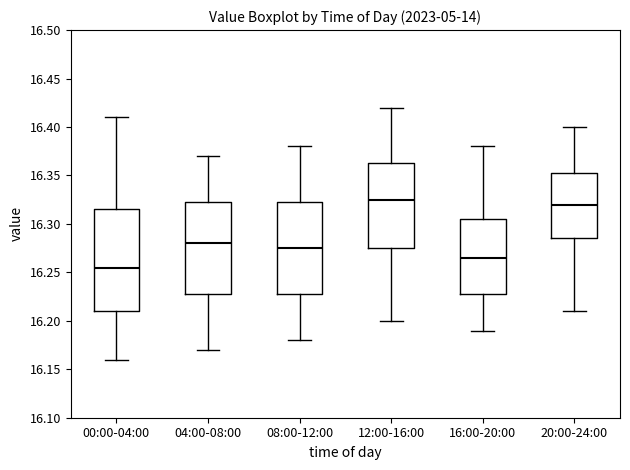

Reading left to right, read every box against the y-axis: the position of its median line, the range the box covers, and the ends of its whiskers. The values are not printed on the chart, so give them approximately, as read against the axis.

00:00-04:00: median 16.255, box 16.210 to 16.315, whiskers 16.160 to 16.410
04:00-08:00: median 16.280, box 16.230 to 16.325, whiskers 16.170 to 16.370
08:00-12:00: median 16.275, box 16.230 to 16.325, whiskers 16.180 to 16.380
12:00-16:00: median 16.325, box 16.275 to 16.365, whiskers 16.200 to 16.420
16:00-20:00: median 16.265, box 16.230 to 16.305, whiskers 16.190 to 16.380
20:00-24:00: median 16.320, box 16.285 to 16.355, whiskers 16.210 to 16.400